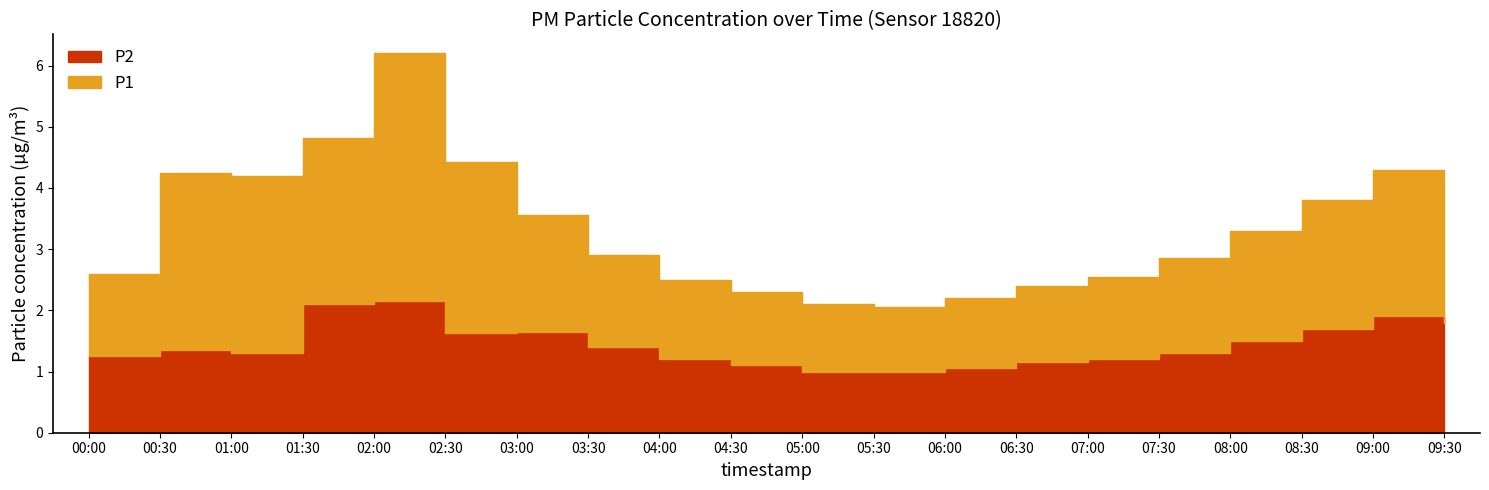

Reading left to right, what are all the values shown in this chart?

P1: 00:00=1.4	00:30=2.9	01:00=2.9	01:30=2.7	02:00=4.0	02:30=2.8	03:00=1.9	03:30=1.5	04:00=1.3	04:30=1.2	05:00=1.1	05:30=1.1	06:00=1.1	06:30=1.2	07:00=1.4	07:30=1.6	08:00=1.8	08:30=2.1	09:00=2.4	09:30=2.2
P2: 00:00=1.2	00:30=1.4	01:00=1.3	01:30=2.1	02:00=2.1	02:30=1.6	03:00=1.6	03:30=1.4	04:00=1.2	04:30=1.1	05:00=1.0	05:30=1.0	06:00=1.1	06:30=1.1	07:00=1.2	07:30=1.3	08:00=1.5	08:30=1.7	09:00=1.9	09:30=1.8